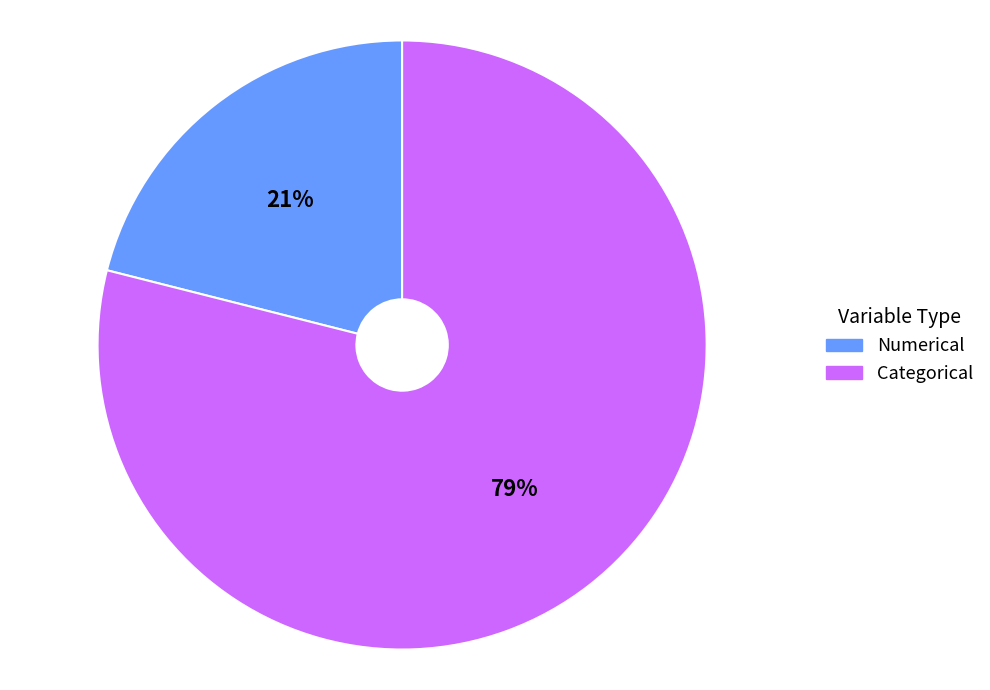

To the nearest percent, what is the difference between the largest and smallest slice percentages?

58%